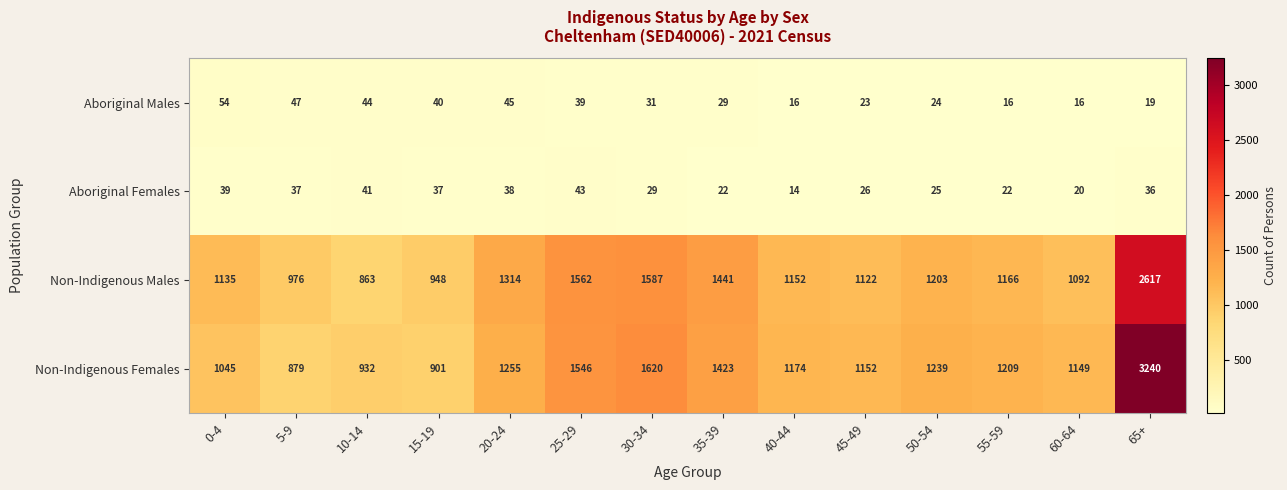

True or false: Non-Indigenous Males has a value of 1166 at 55-59.

True